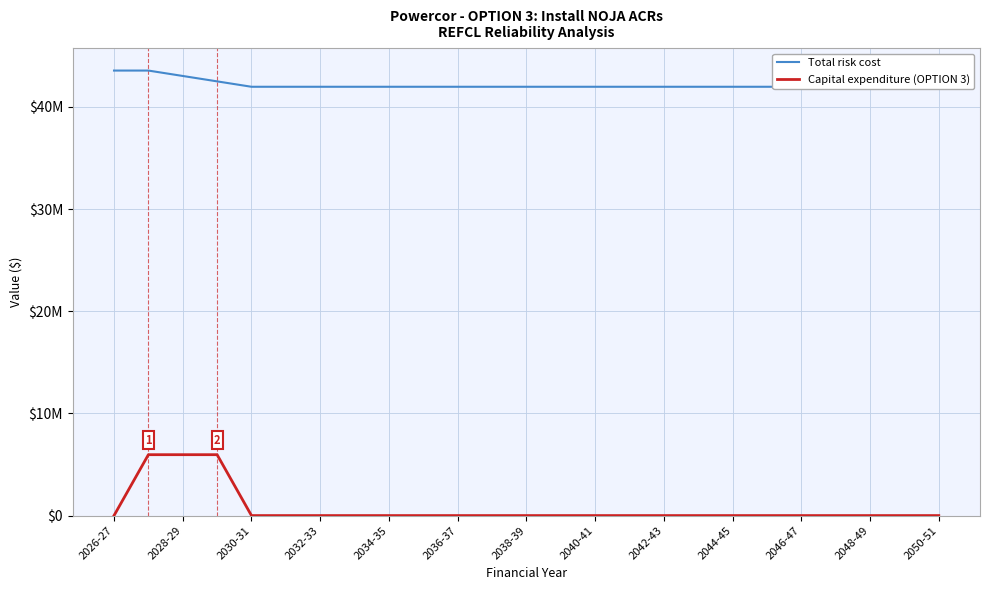

At how many categories does at least one series exceed 24542043?

25